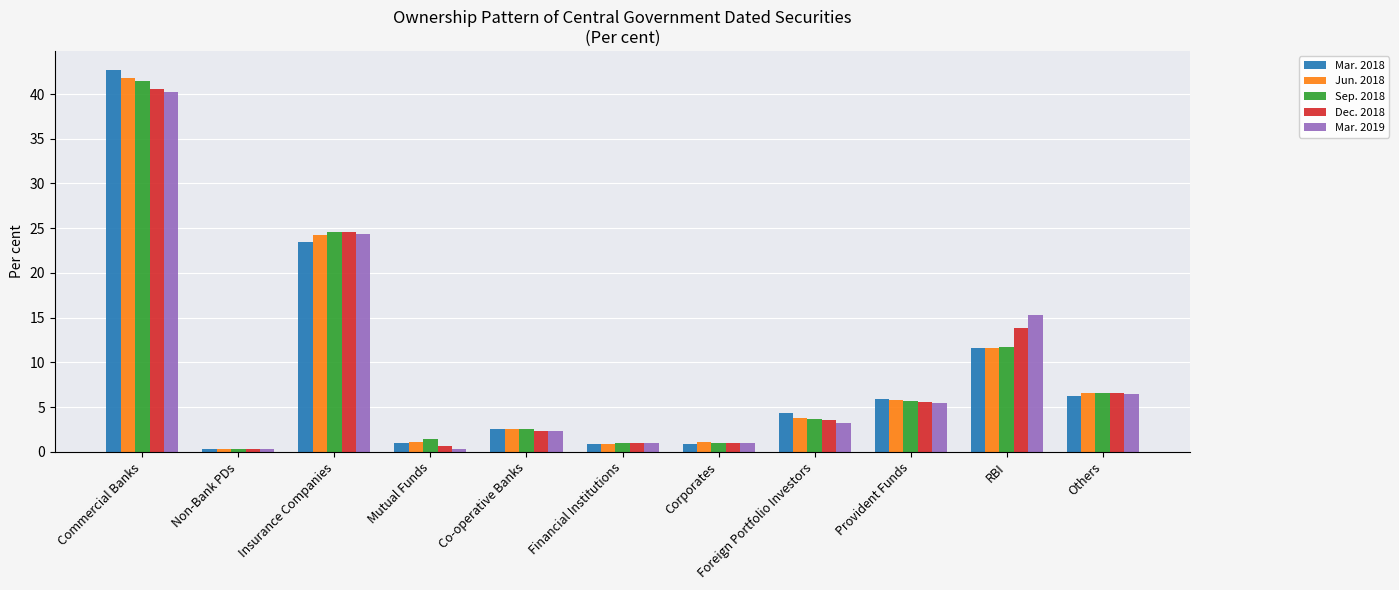

What is the average value of the Mar. 2019 series?

9.1